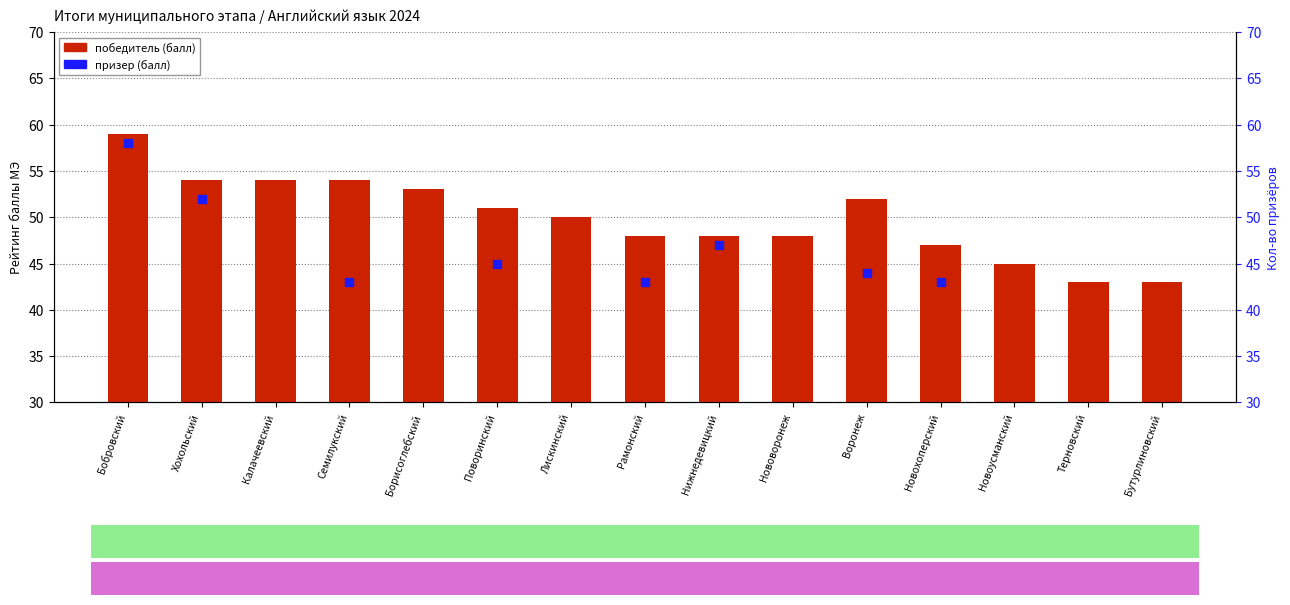

What are all the series names shown in the legend?

победитель (балл), призер (балл)